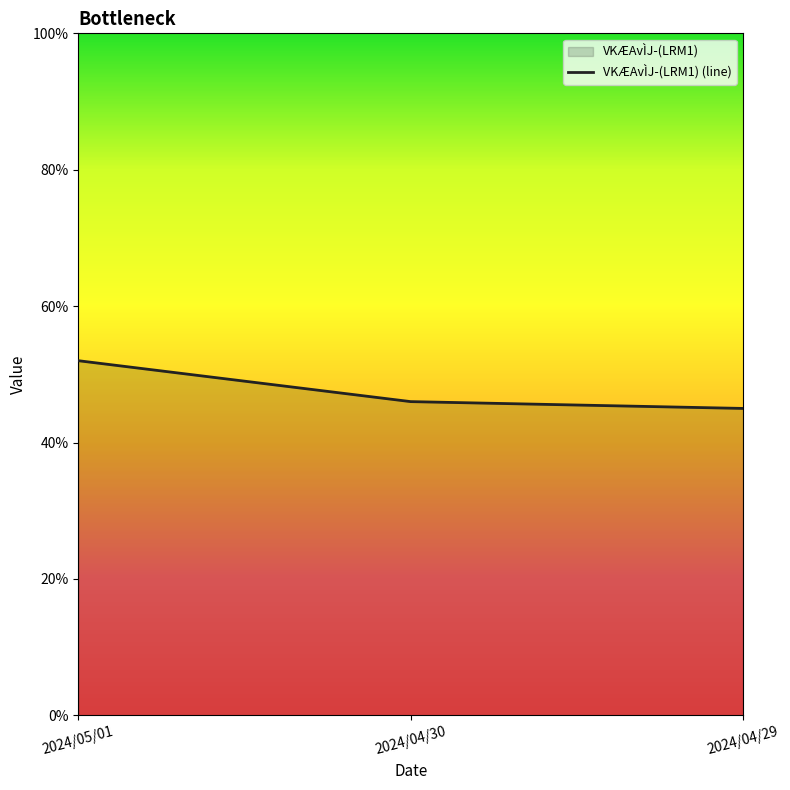

What is the label of the 1st point from the left?

2024/05/01